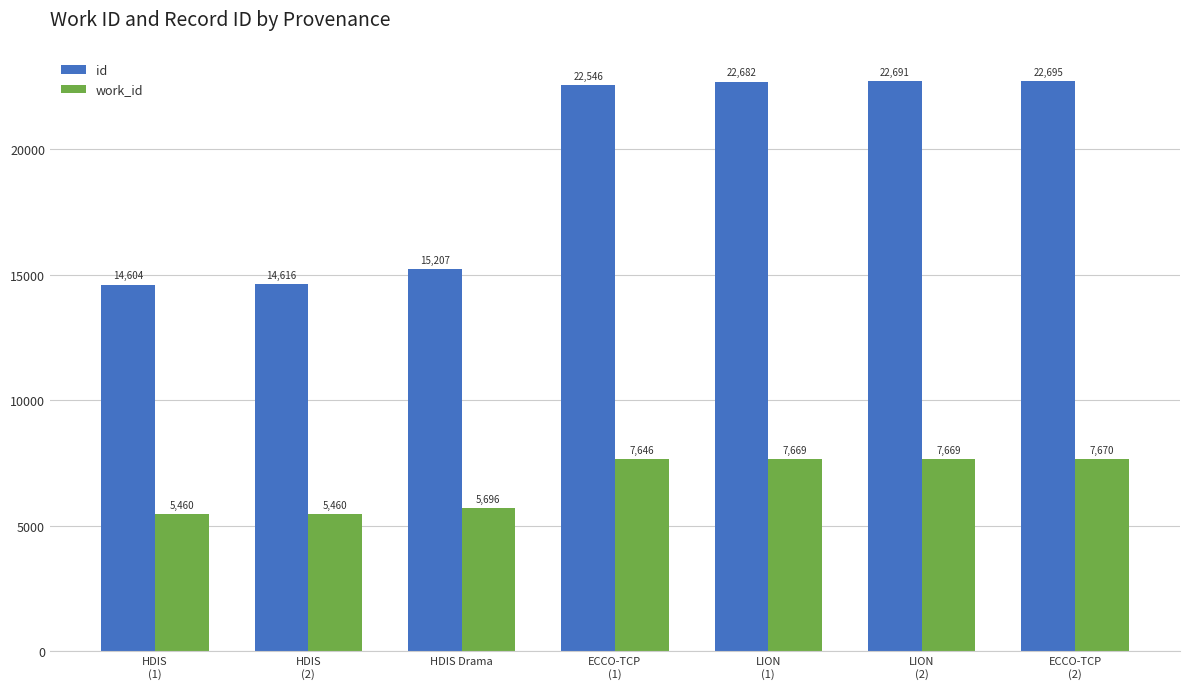

Does the chart contain stacked bars?

No